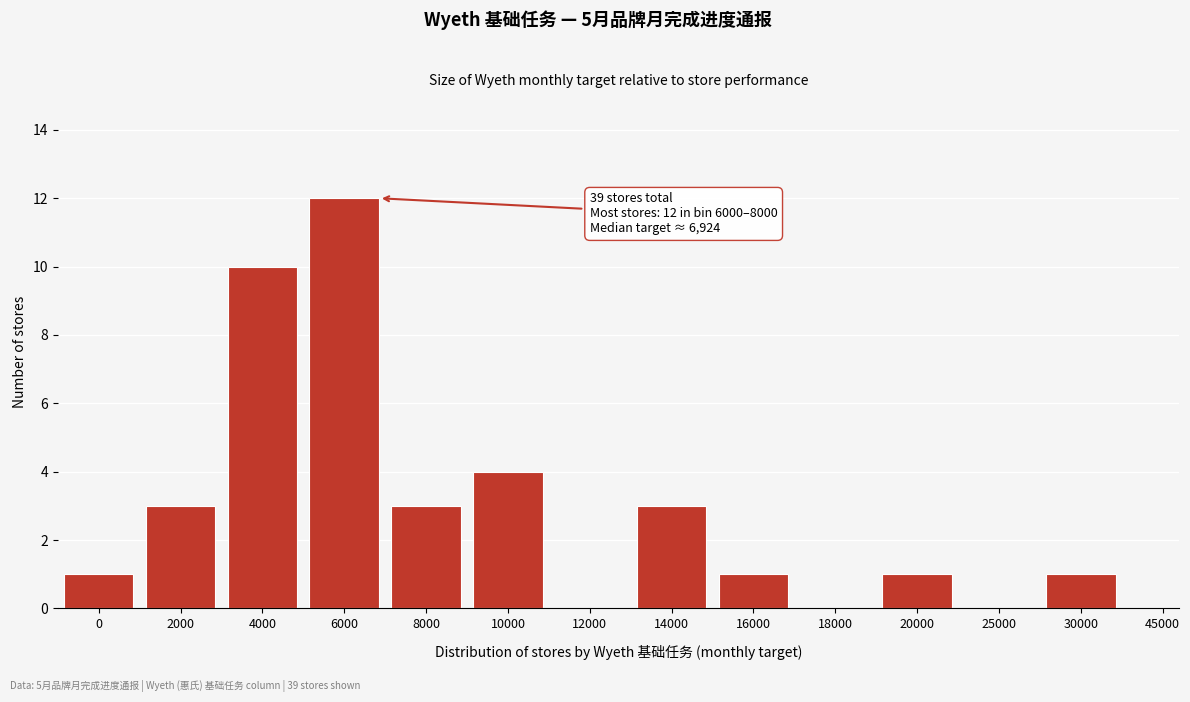

Reading left to right, what are all the values shown in this chart?

0=1	2000=3	4000=10	6000=12	8000=3	10000=4	12000=0	14000=3	16000=1	18000=0	20000=1	25000=0	30000=1